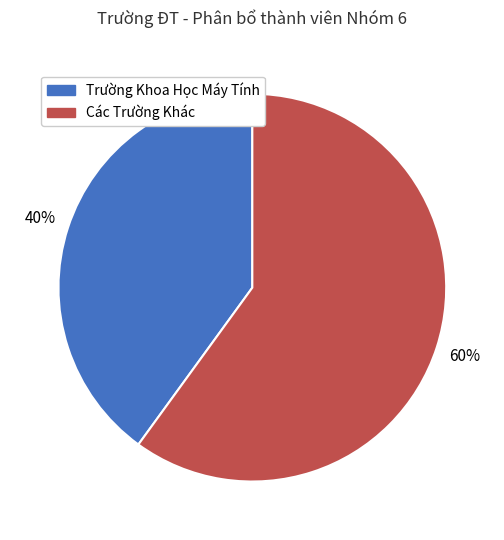

What percentage is the Trường Khoa Học Máy Tính slice, to the nearest percent?

40%